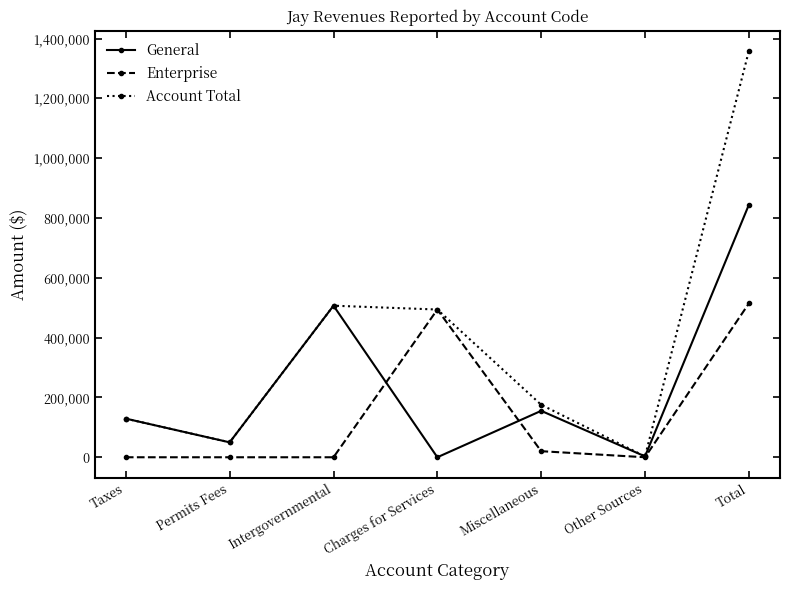

Which series has the largest total across all categories?

Account Total